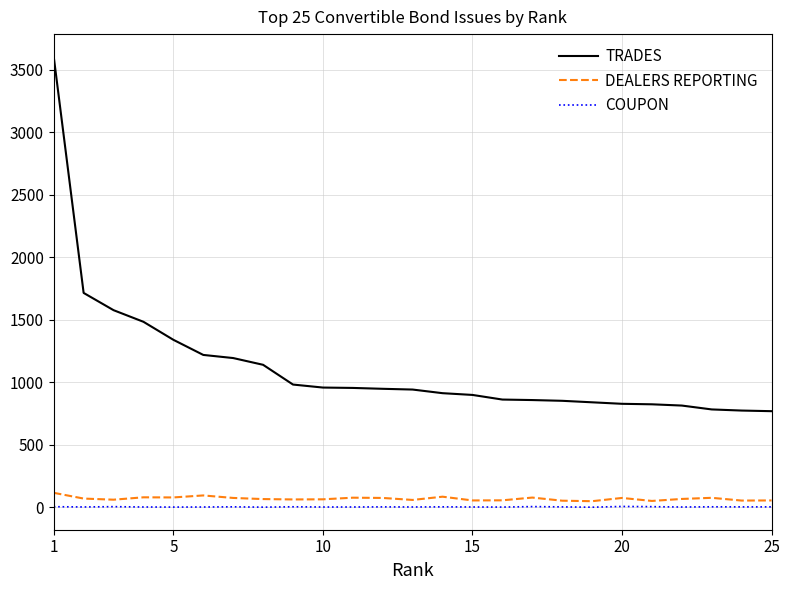

What is the minimum value for TRADES?

768.0